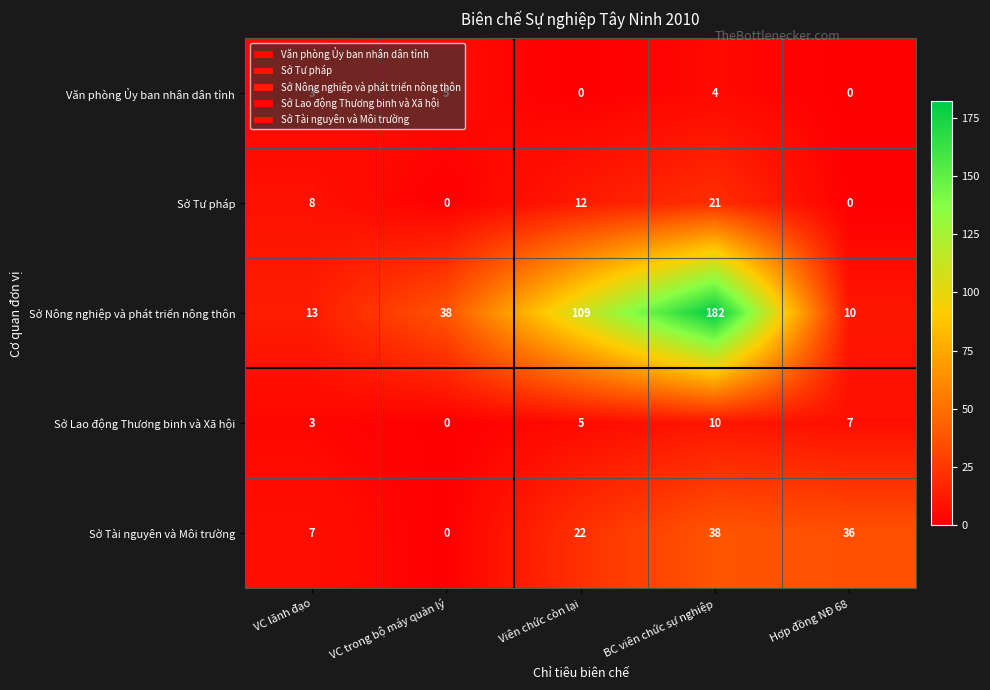

Count the number of categories in the chart.

5